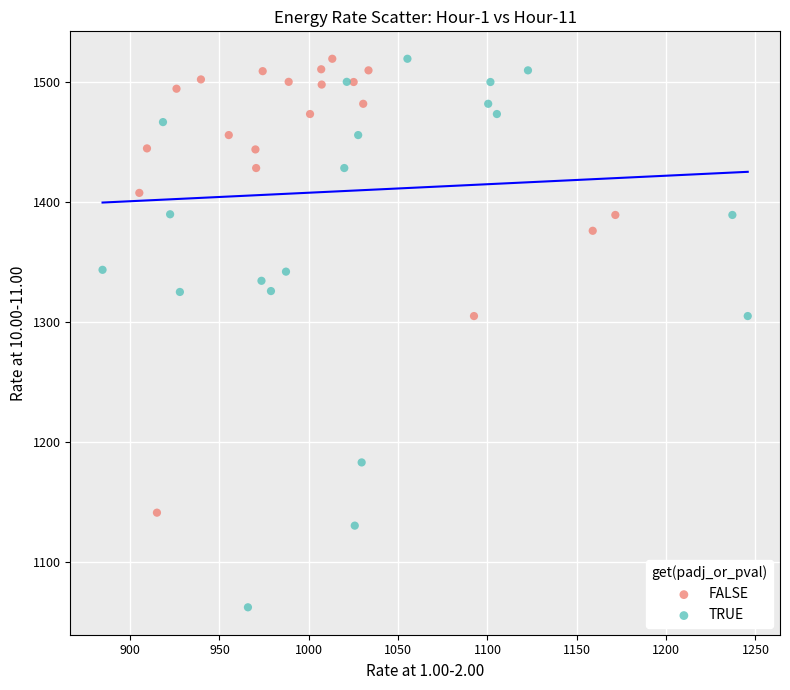

Which series has the largest Y range (max minus min)?

TRUE